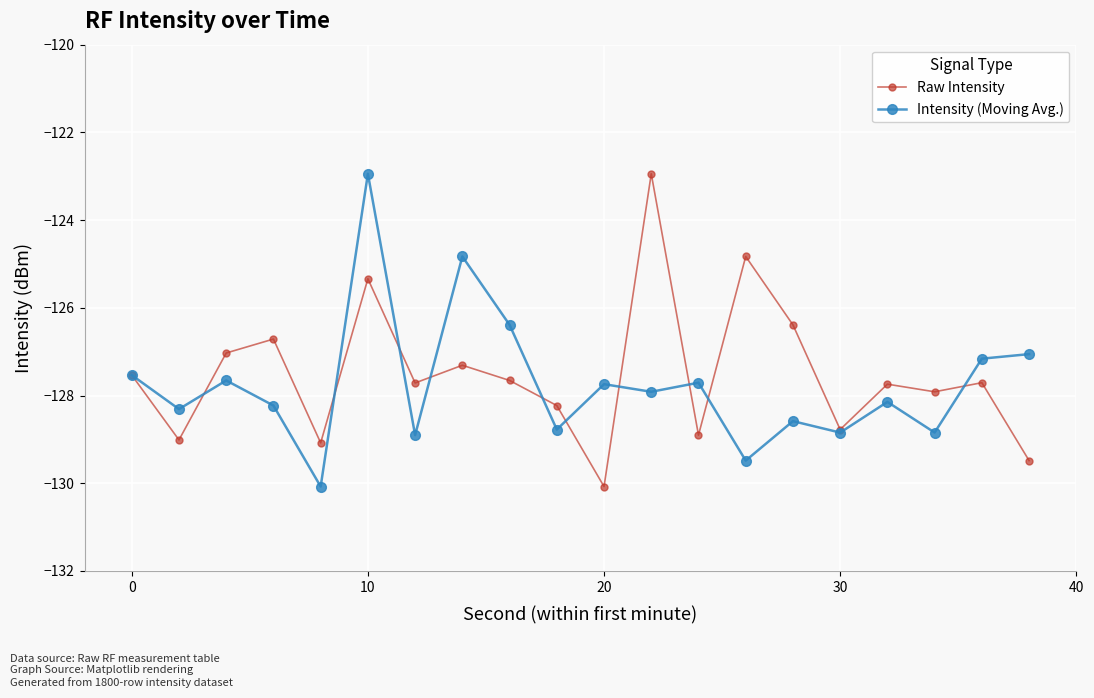

Is this an area chart (filled region under the line)?

No